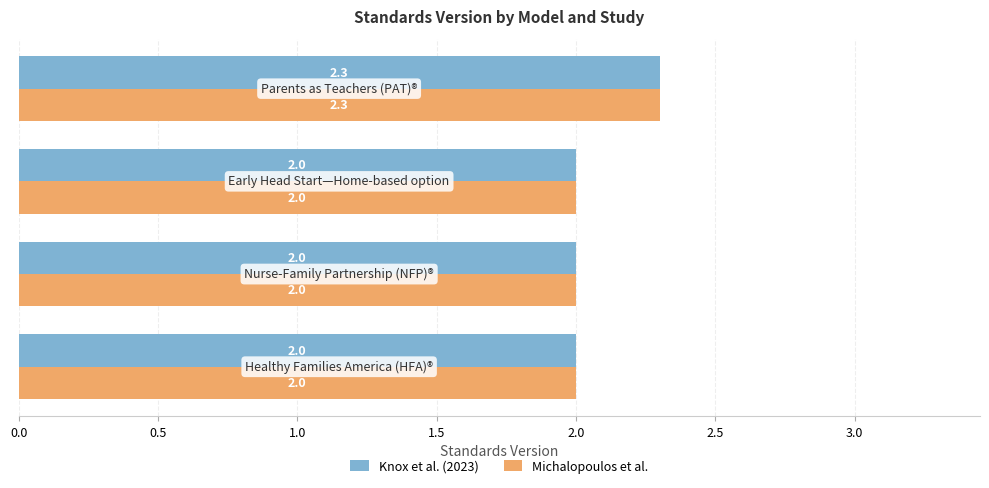

Count the Michalopoulos et al. values in the range 2 to 3.

4